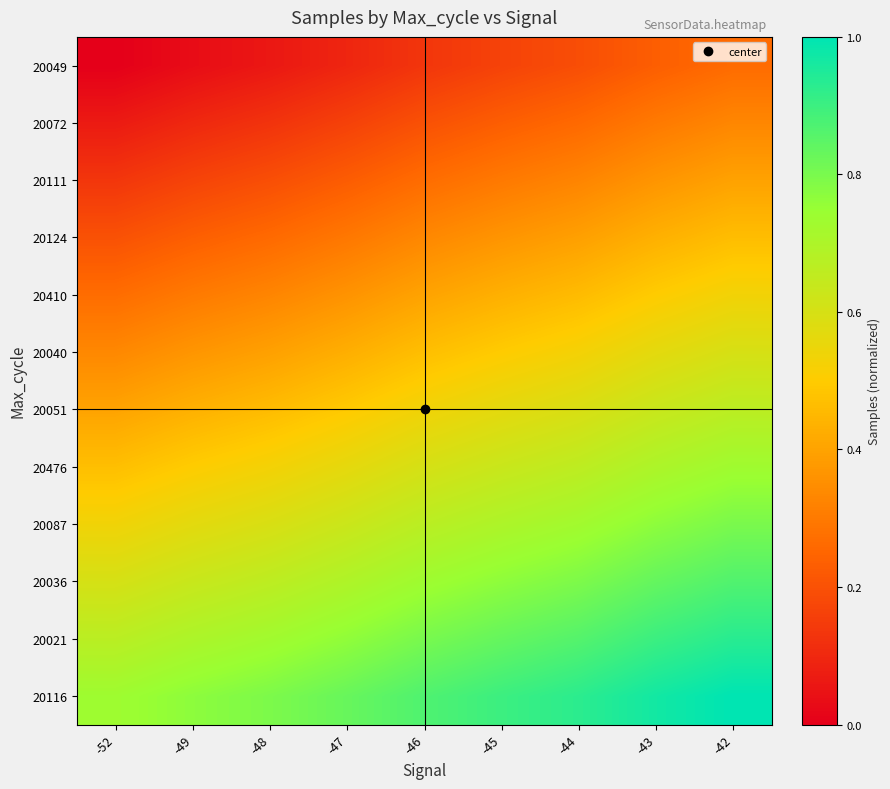

What is the difference between the highest and lowest values at -43?

0.7